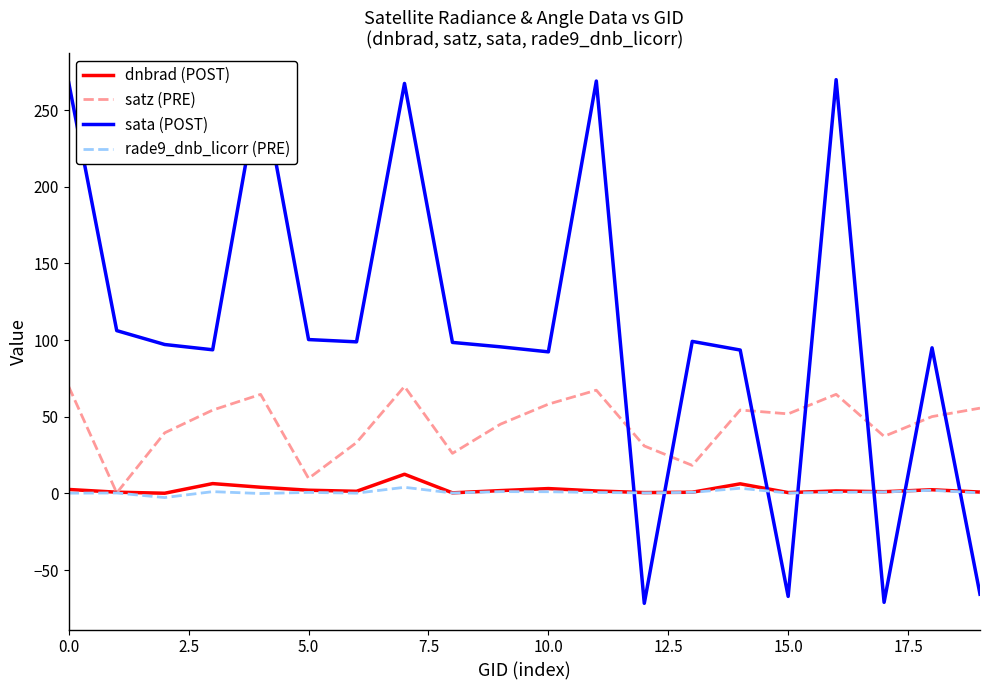

What is the maximum value for satz (PRE)?

69.8